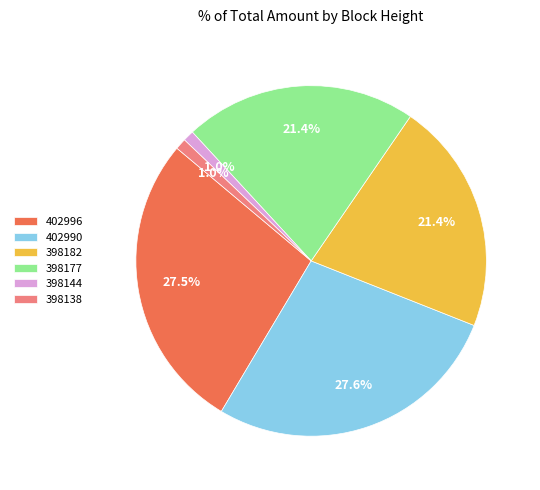

Between 398177 and 402990, which is larger?

402990